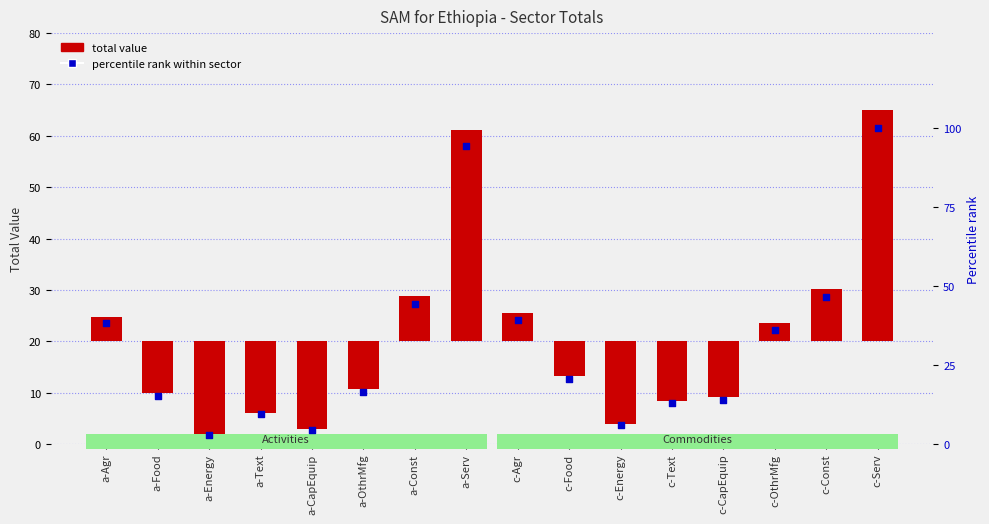

Which series reaches the minimum Y coordinate?

total value